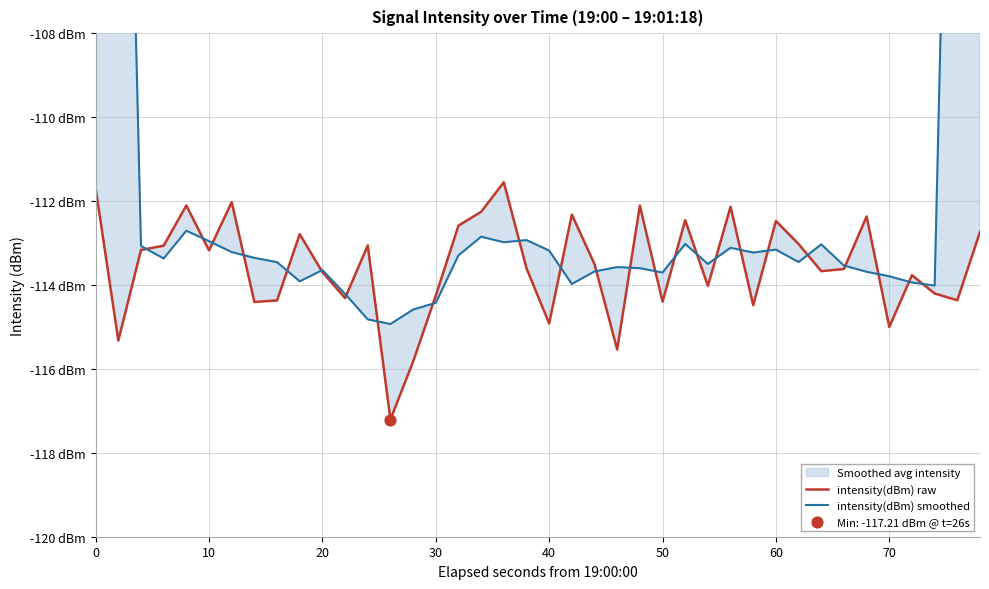

Which series has the largest Y range (max minus min)?

intensity(dBm) smoothed